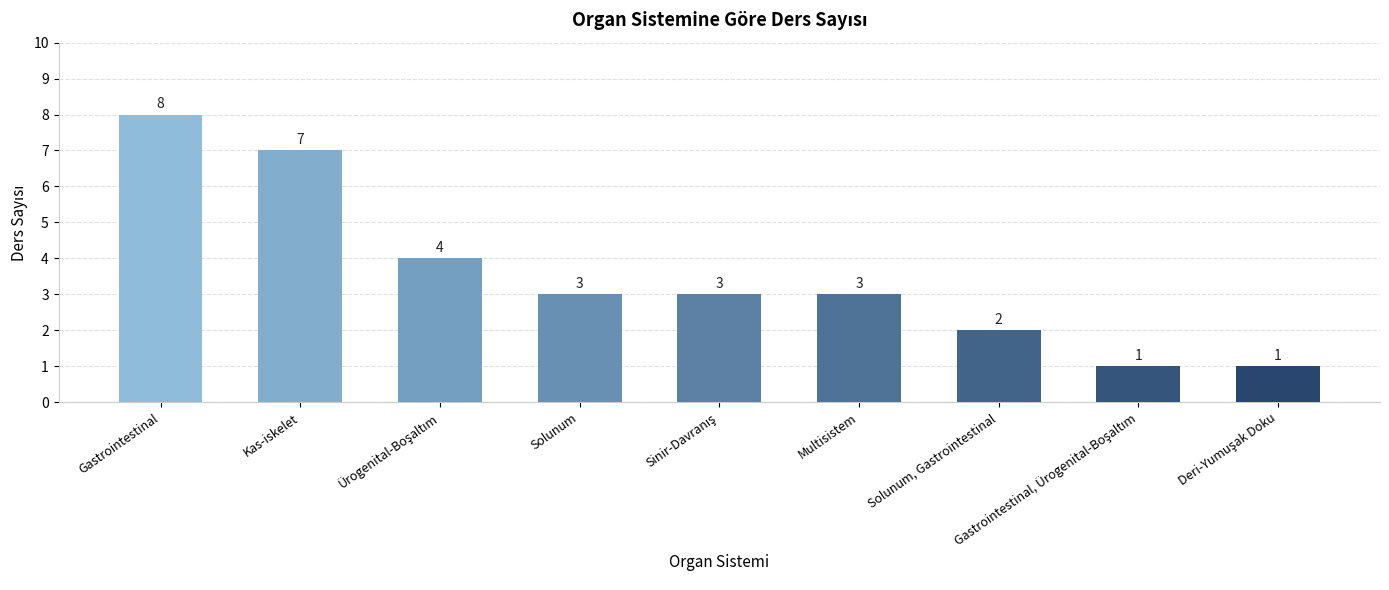

Which has a higher value, Kas-iskelet or Solunum?

Kas-iskelet